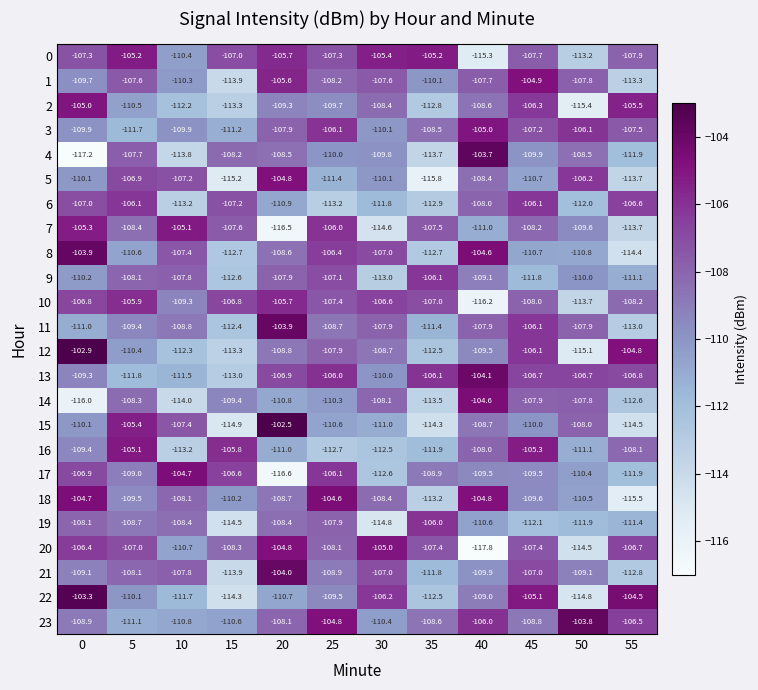

Is the value of 20 at 15 greater than the value of 8 at 40?

No